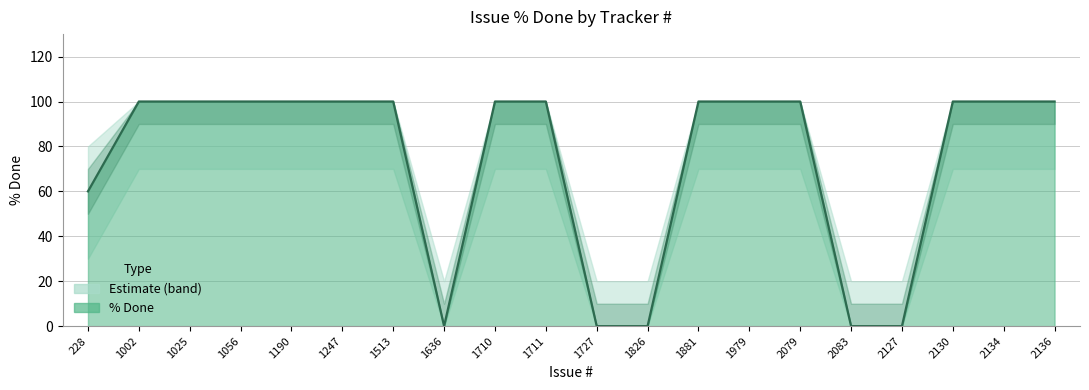

Which category has the lowest value across all series?

1636